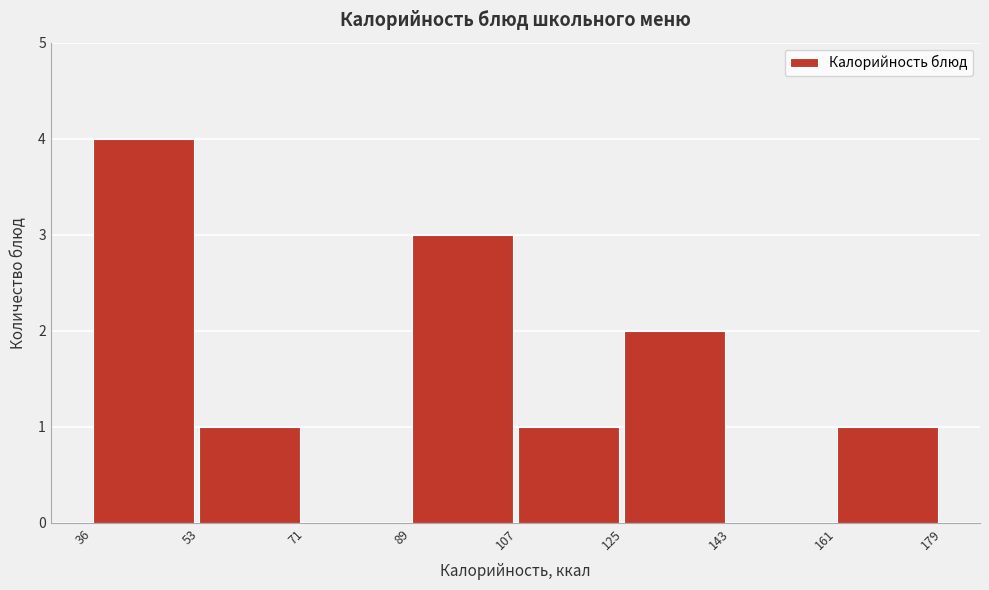

Reading left to right, list every bar in this chart as the range it spans on the x-axis followed by its height. The values are not printed on the chart, so give them approximately, as read against the axis.

36 to 53: 4
53 to 71: 1
71 to 89: 0
89 to 107: 3
107 to 125: 1
125 to 143: 2
143 to 161: 0
161 to 179: 1